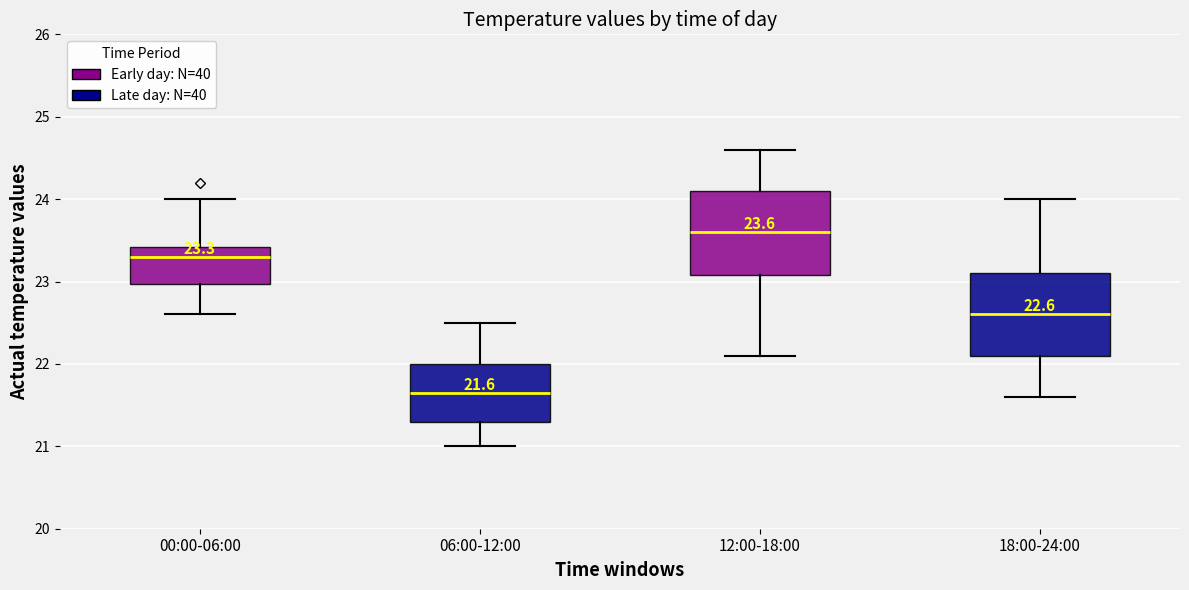

Which box's median line is the highest?

12:00-18:00